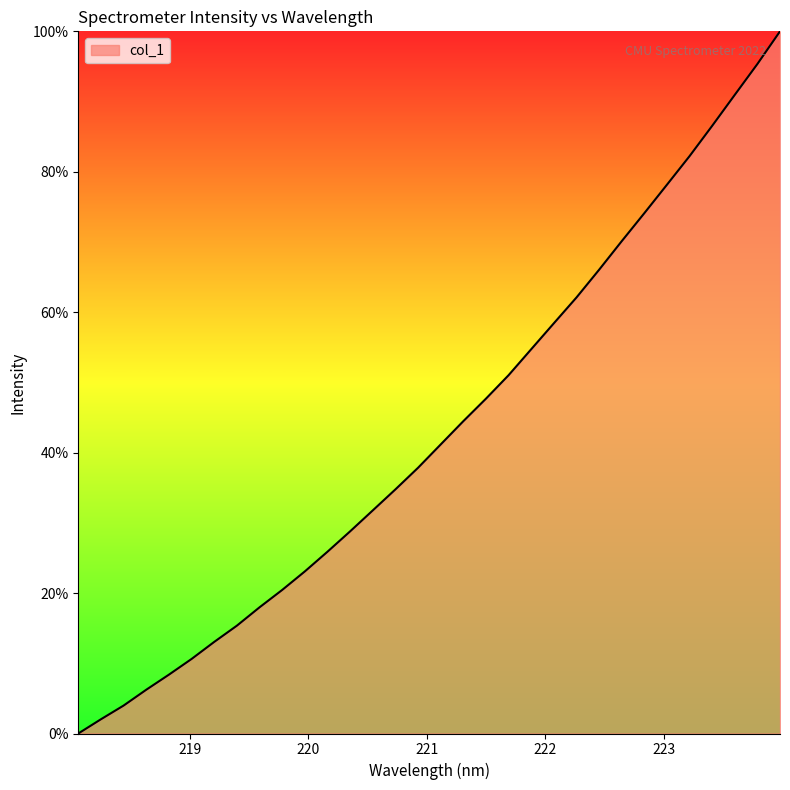

What is the greatest value displayed?

100.0